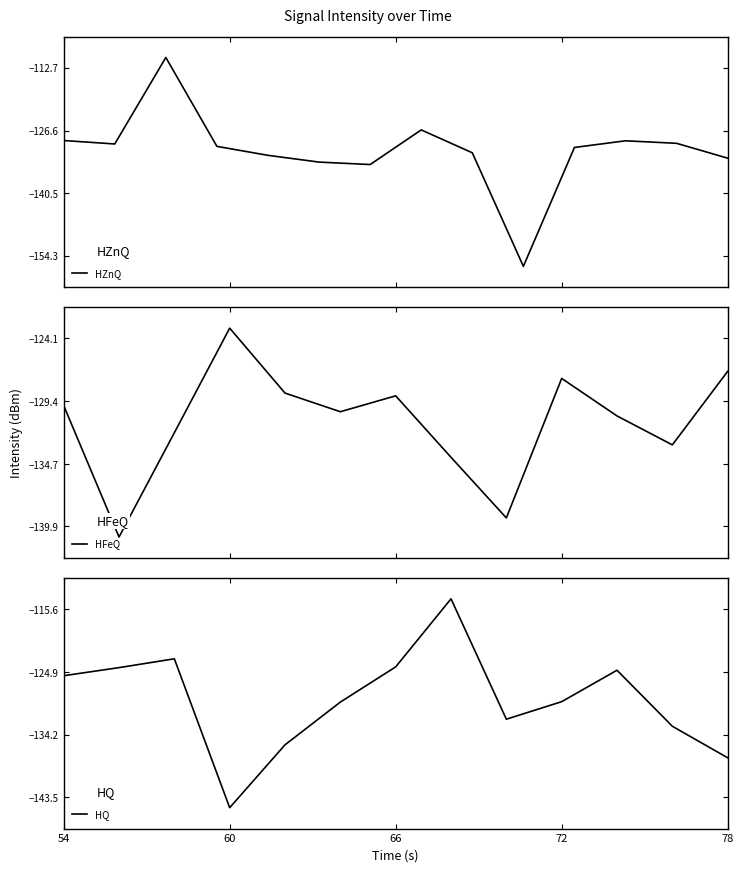

What is the sum of all values?

-5216.5